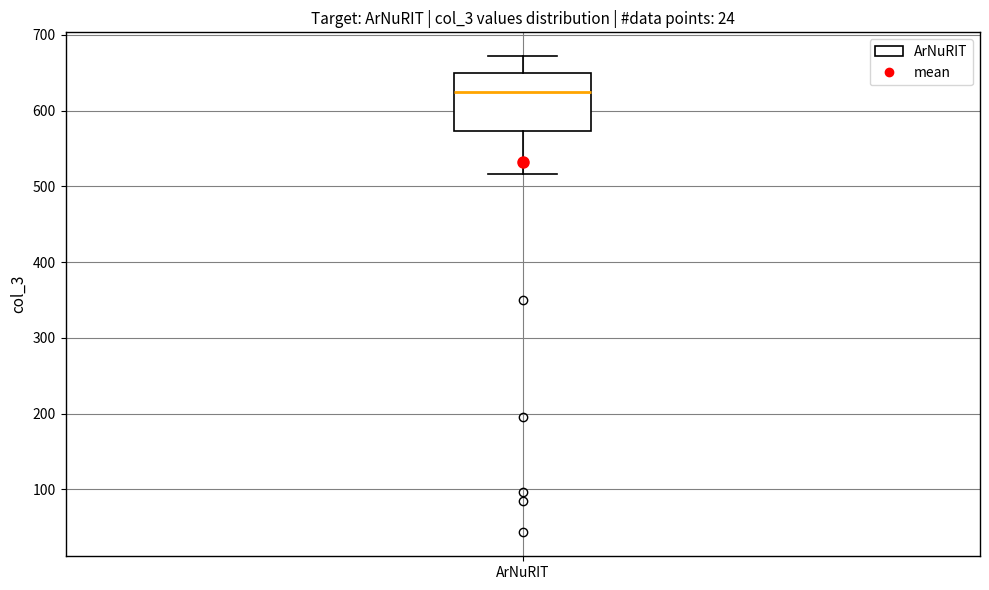

Transcribe this box plot: give where the median line is, the range the box spans, and where the two whiskers end, as read against the y-axis. The values are not printed on the chart, so give them approximately, as read against the axis.

median 620, box 570 to 650, whiskers 520 to 670